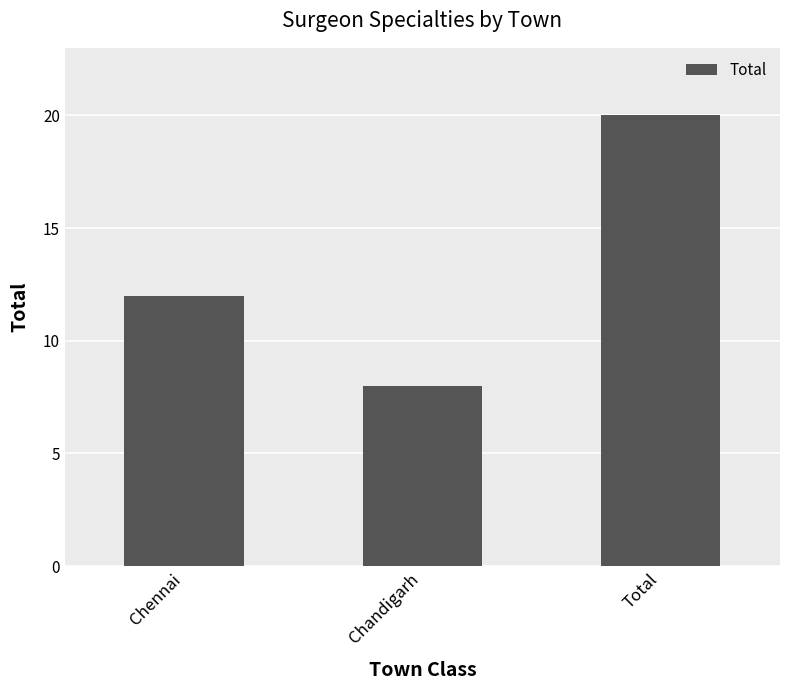

What is the approximate value at Chandigarh?

8